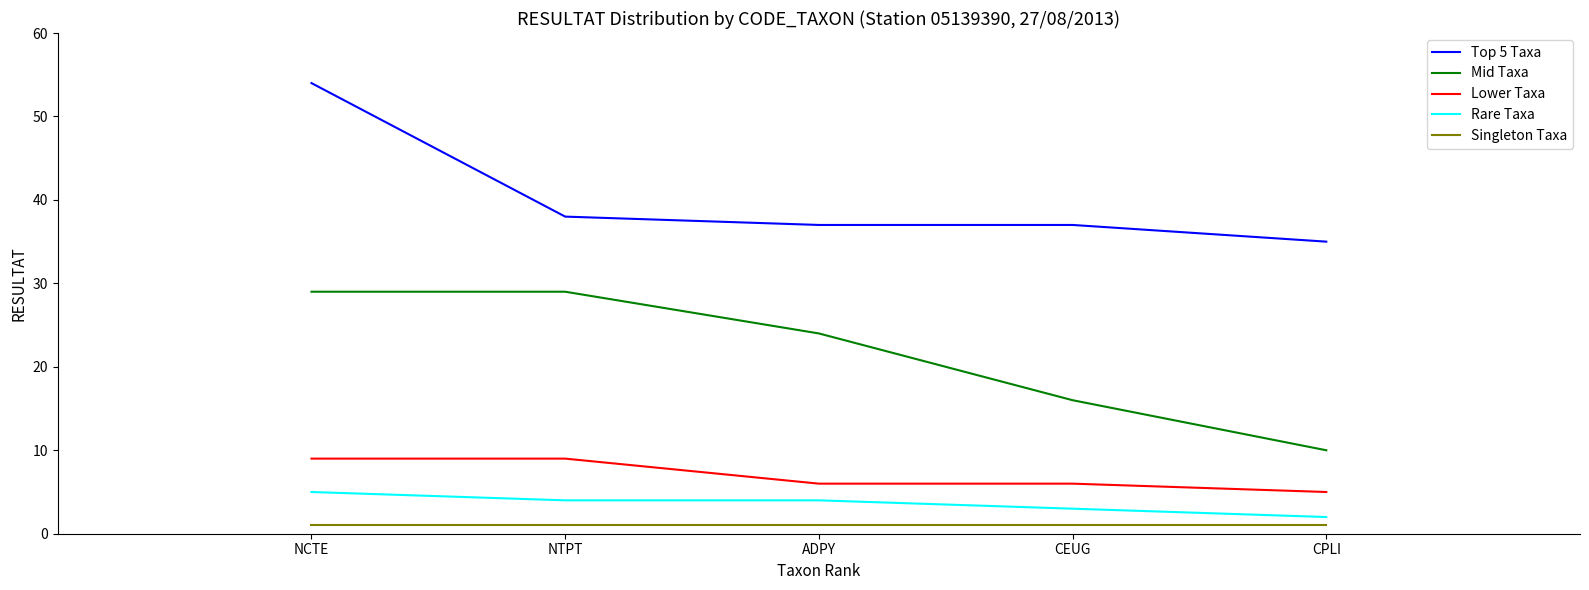

True or false: Singleton Taxa and Top 5 Taxa intersect in this chart.

False